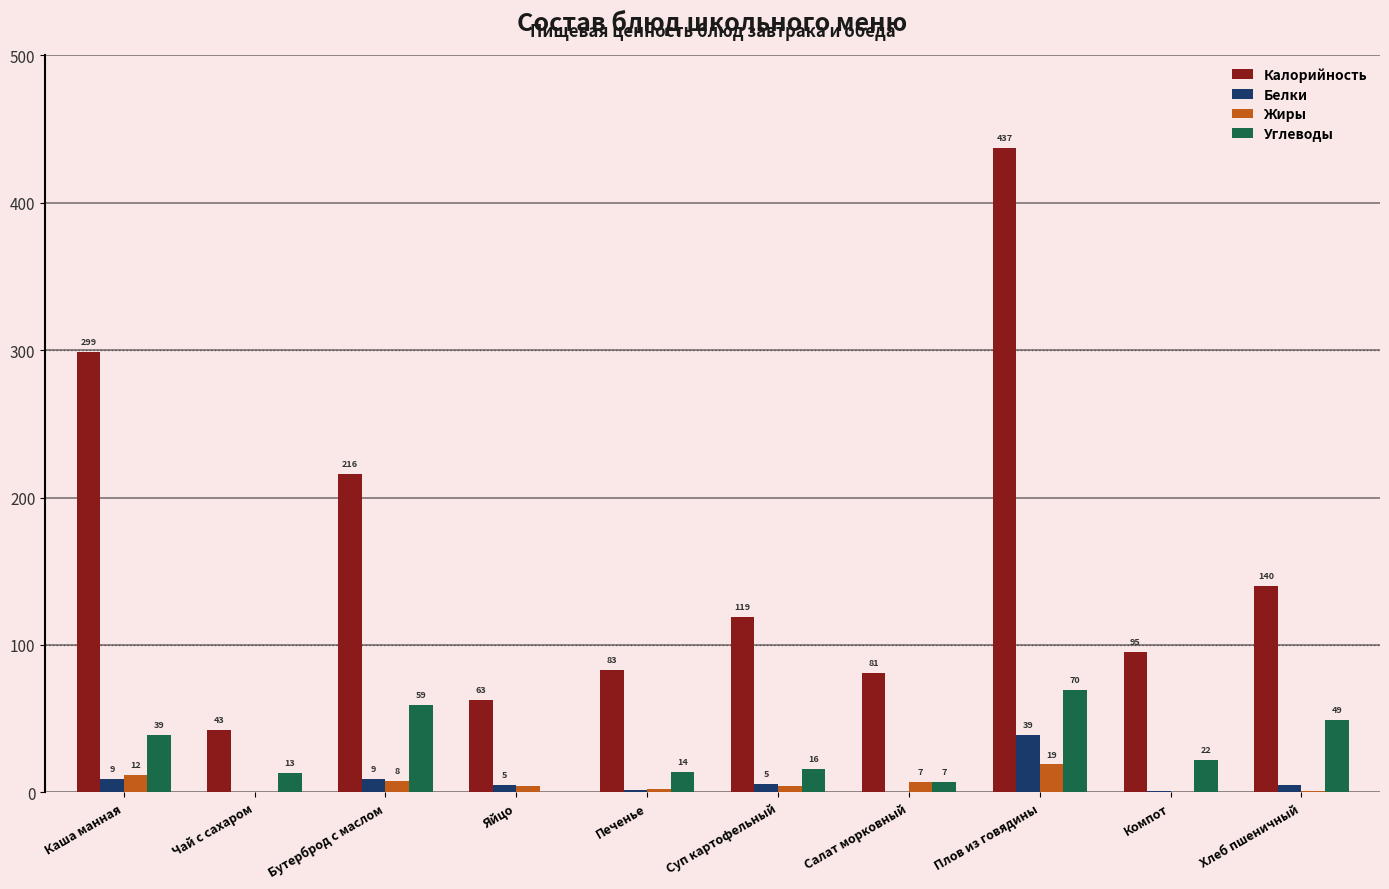

Which series has the widest spread of values?

Калорийность